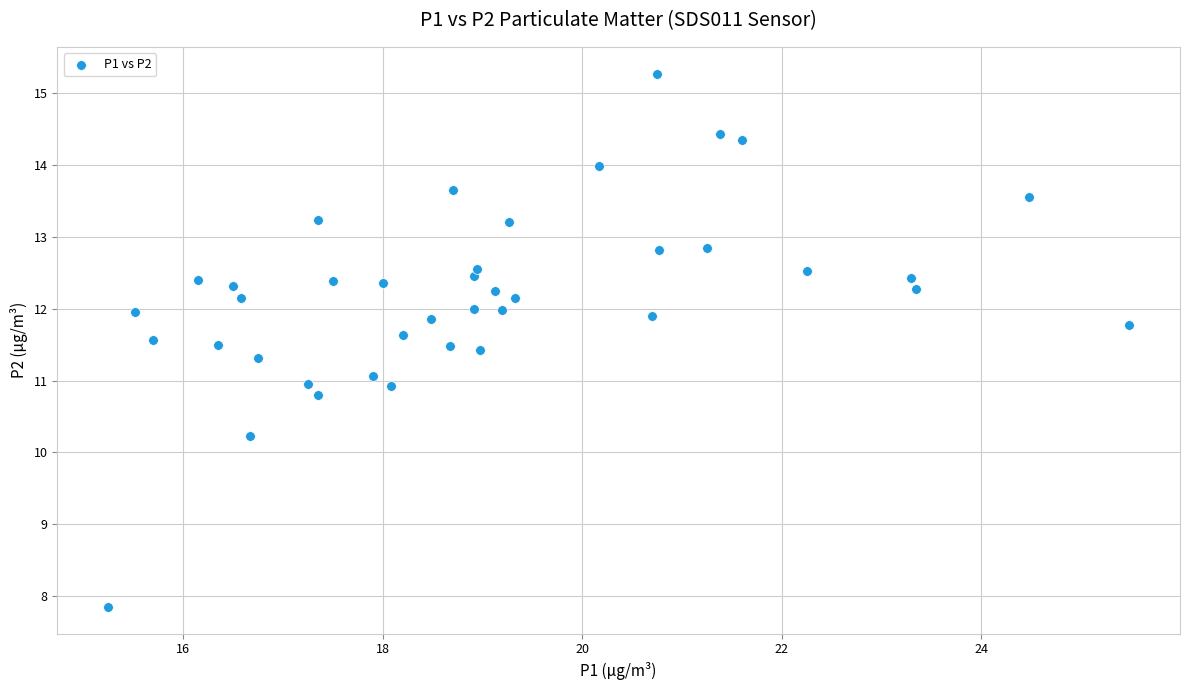

What is the range of Y values (max minus min)?

7.4